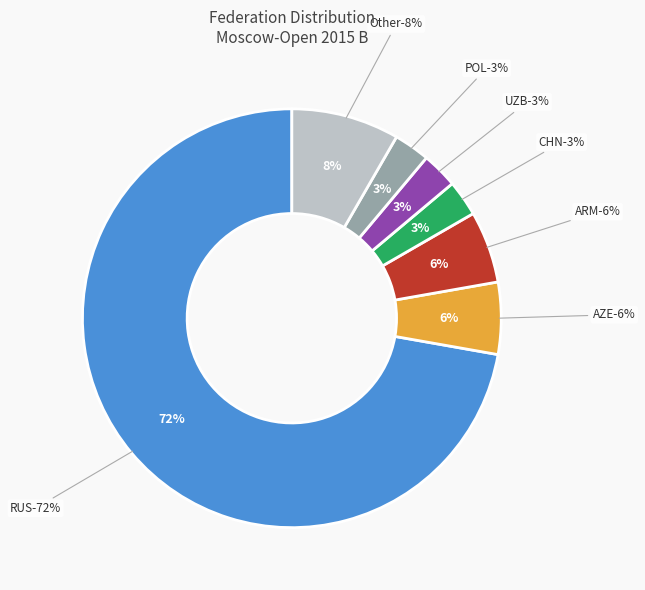

How many segments does this pie chart have?

7